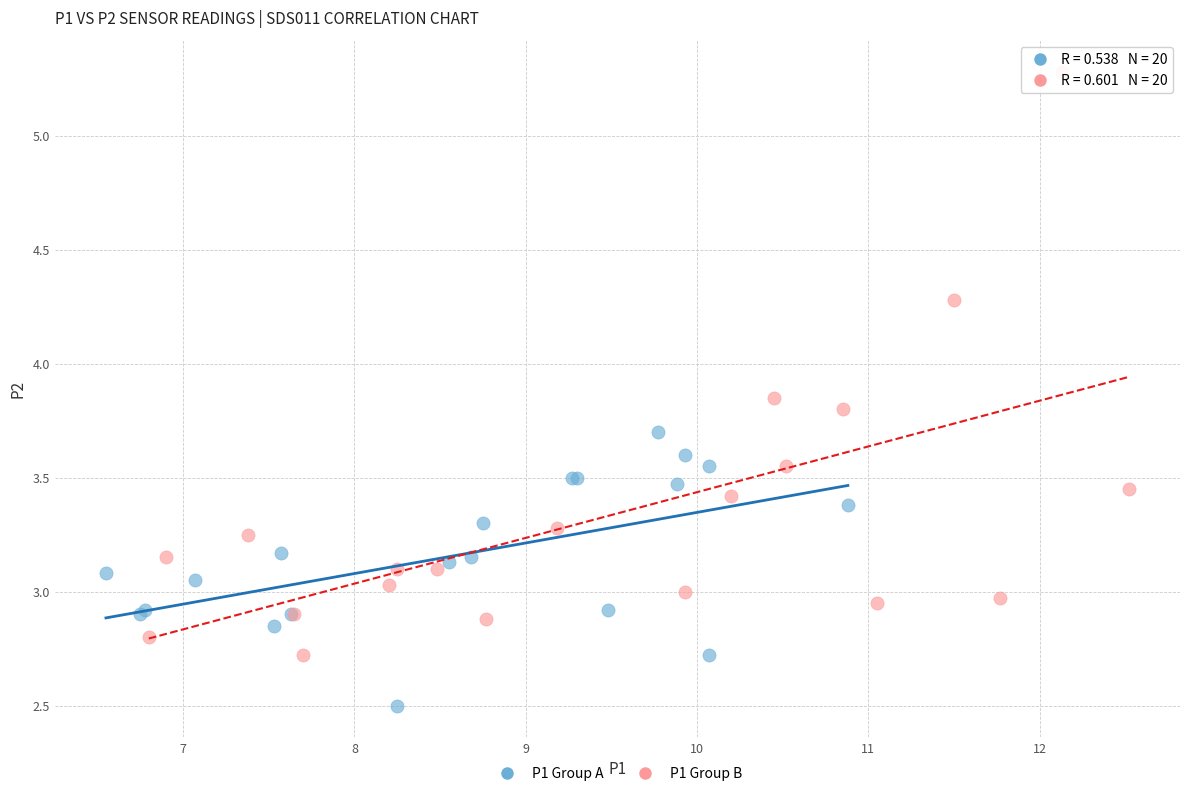

Which series has the widest spread of Y values?

P1 Group B